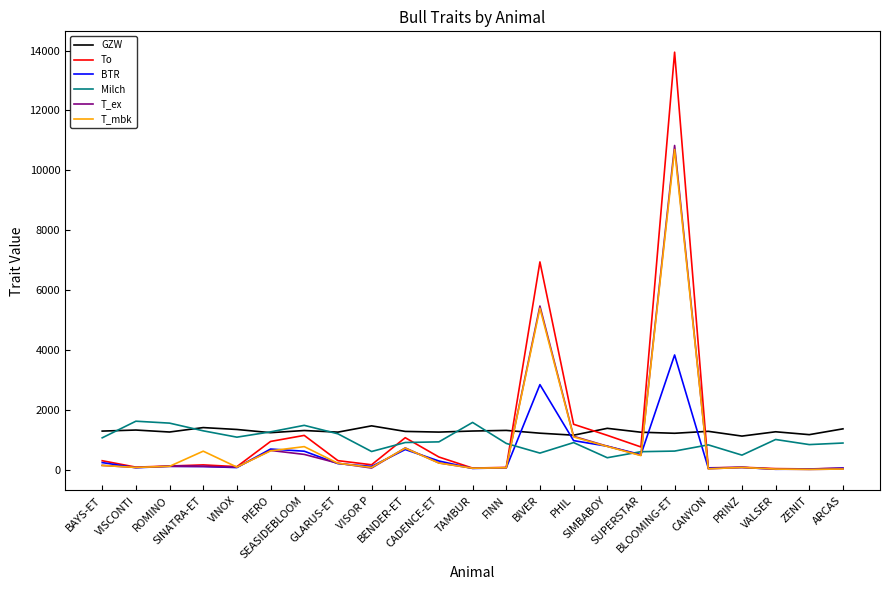

How many intersections are there between GZW and T_mbk?

4